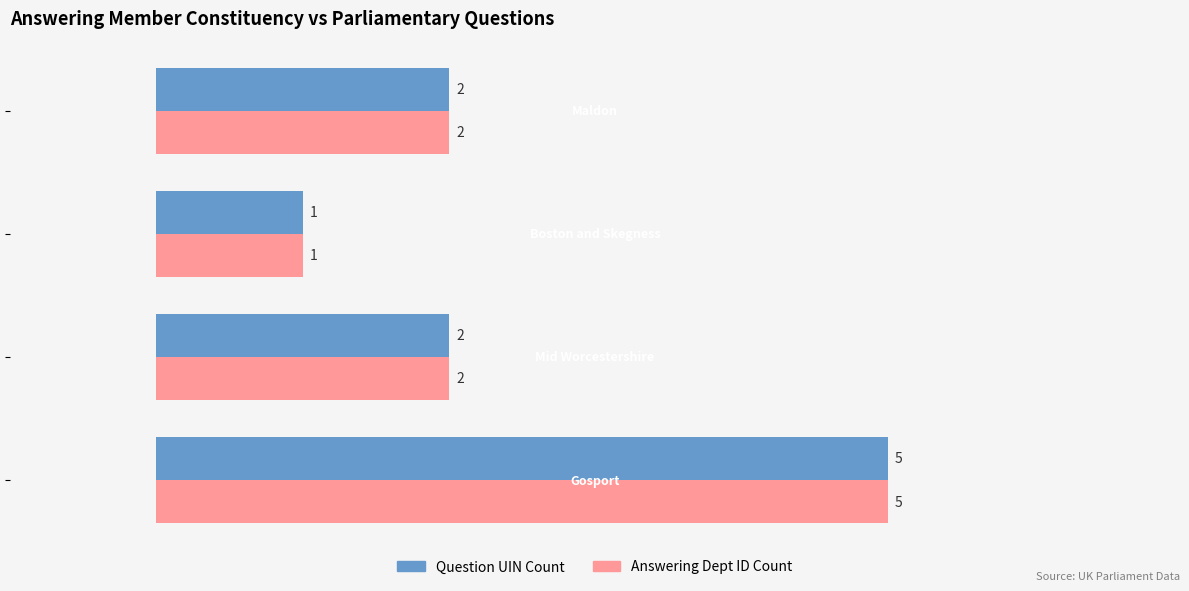

How many Question UIN Count values are between 2 and 5?

3